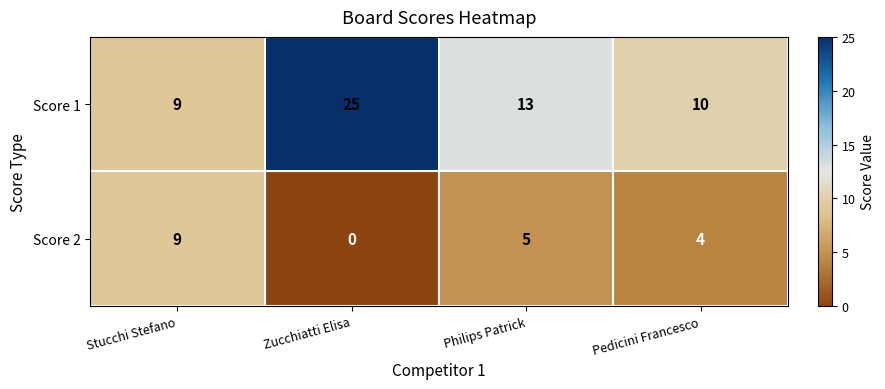

At which category is the sum across all series the highest?

Zucchiatti Elisa